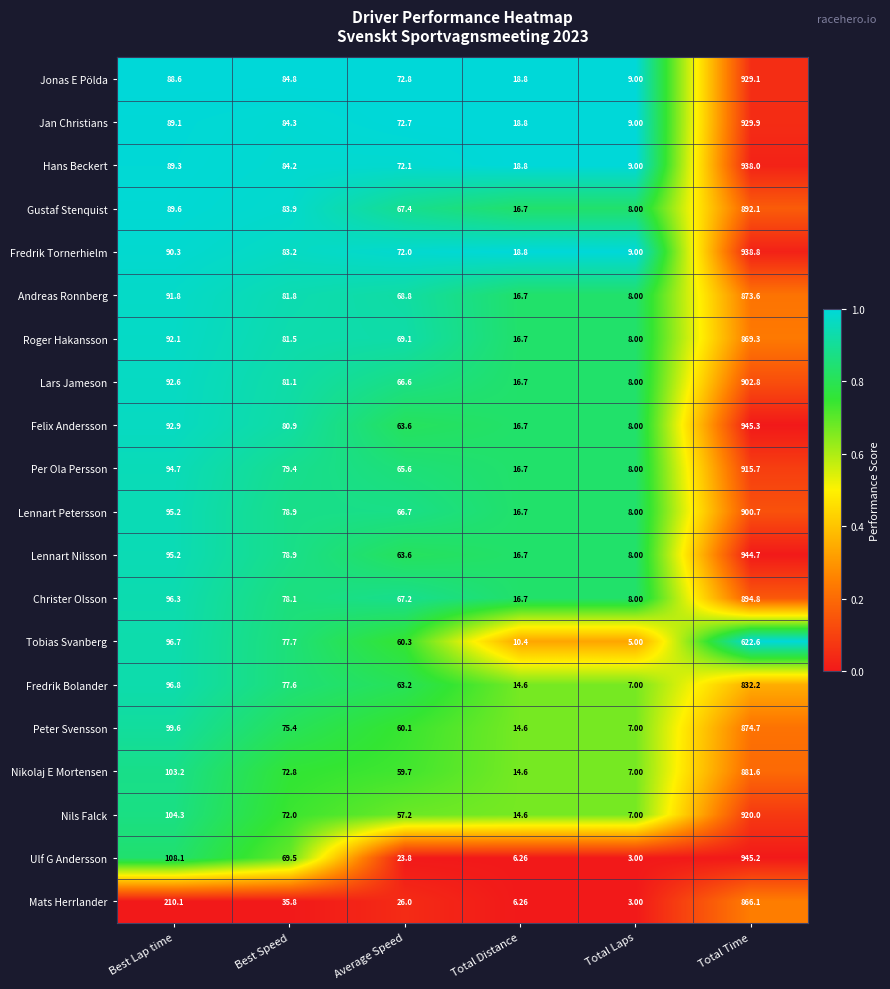

Which series changed the most between Best Lap time and Best Speed?

Mats Herrlander